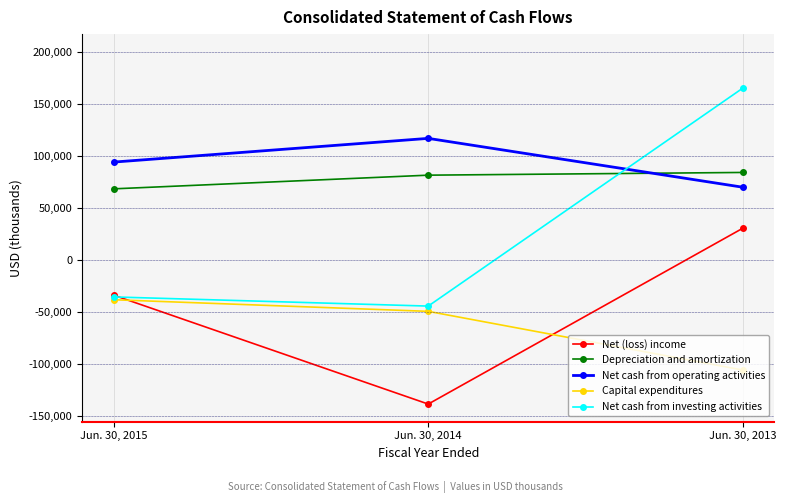

Which category has the lowest value across all series?

Jun. 30, 2014